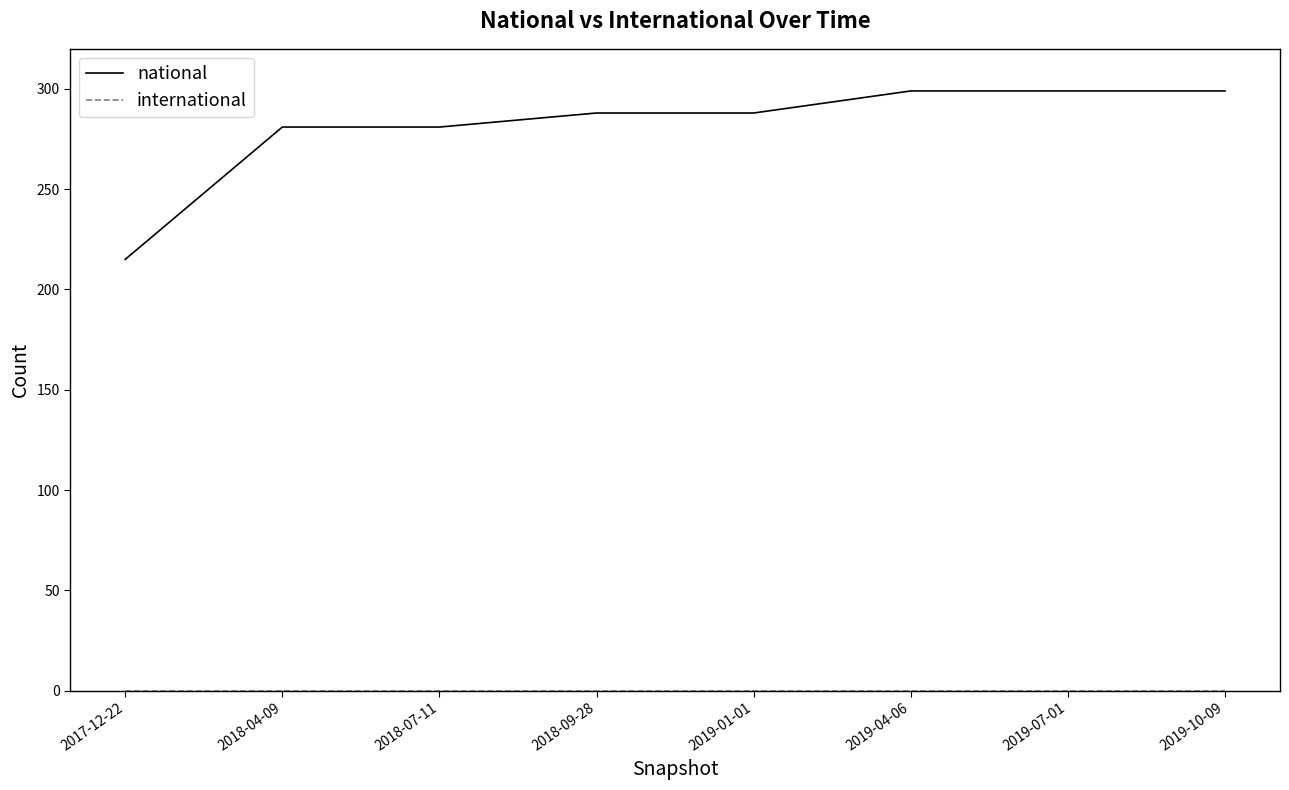

What is the difference between the maximum and minimum values in the national series?

84